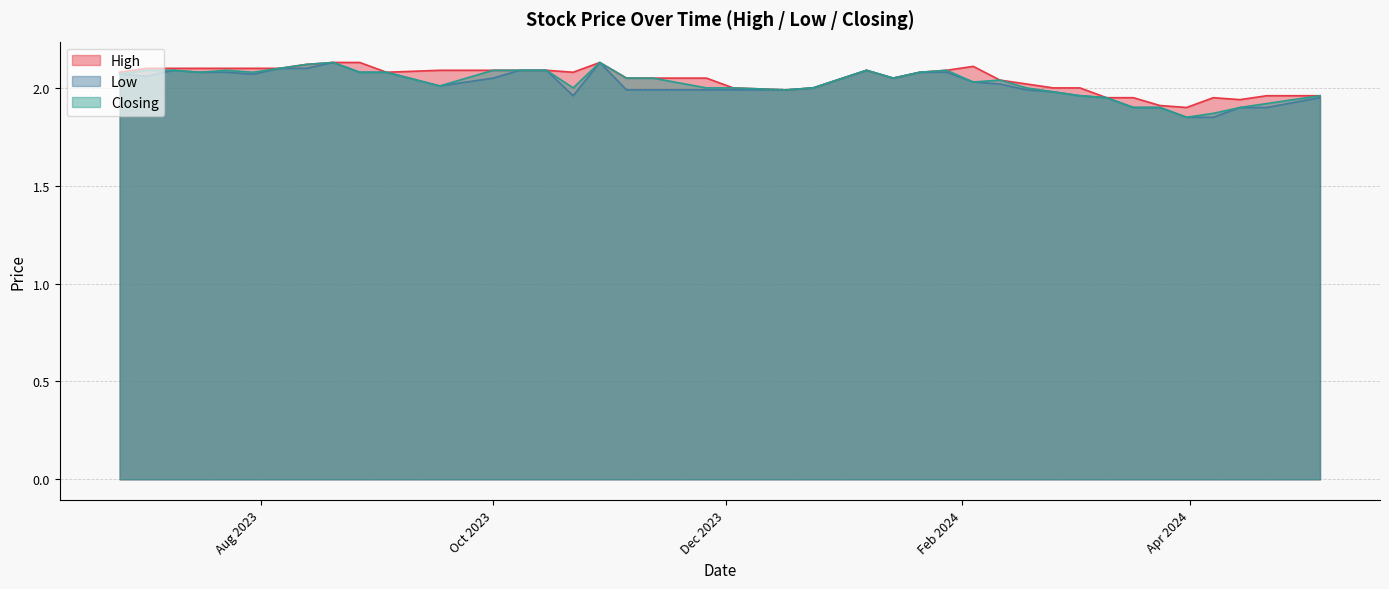

At which label does High reach its minimum?

31/03/2024